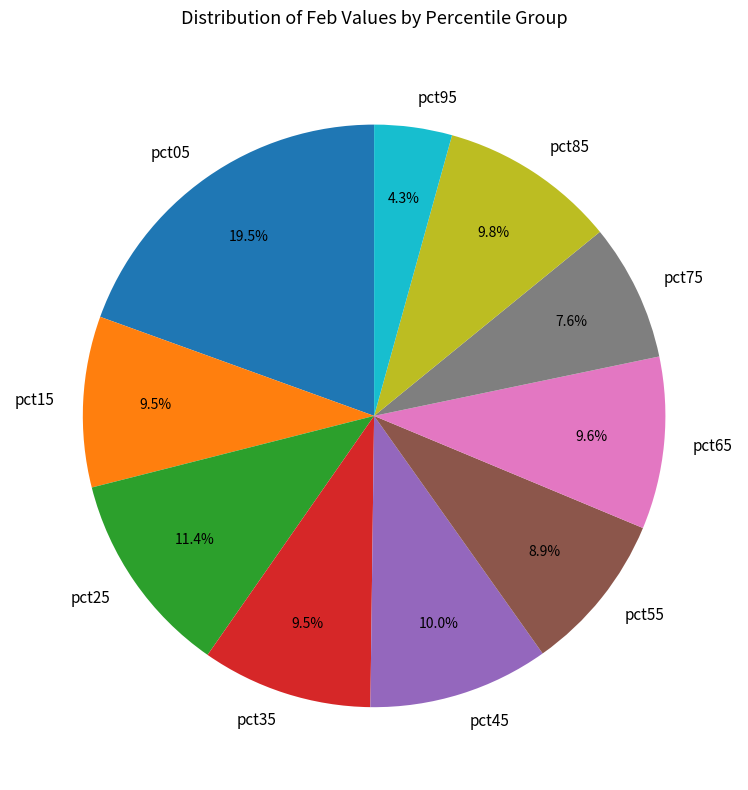

What percentage is the pct75 slice, to the nearest percent?

8%